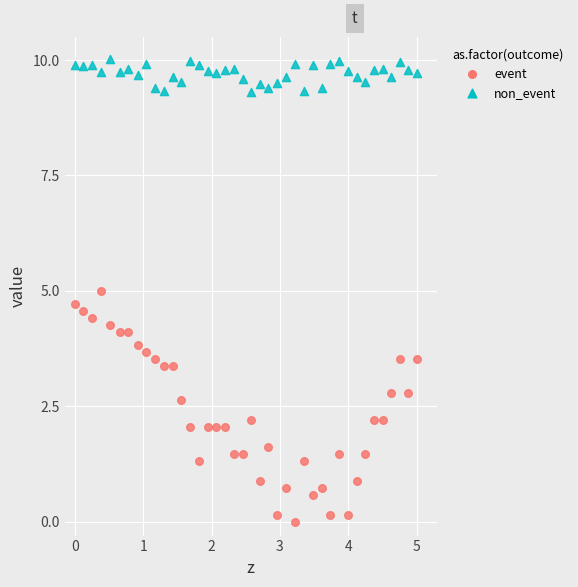

Across all data points, what is the range of X values (max minus min)?

5.0